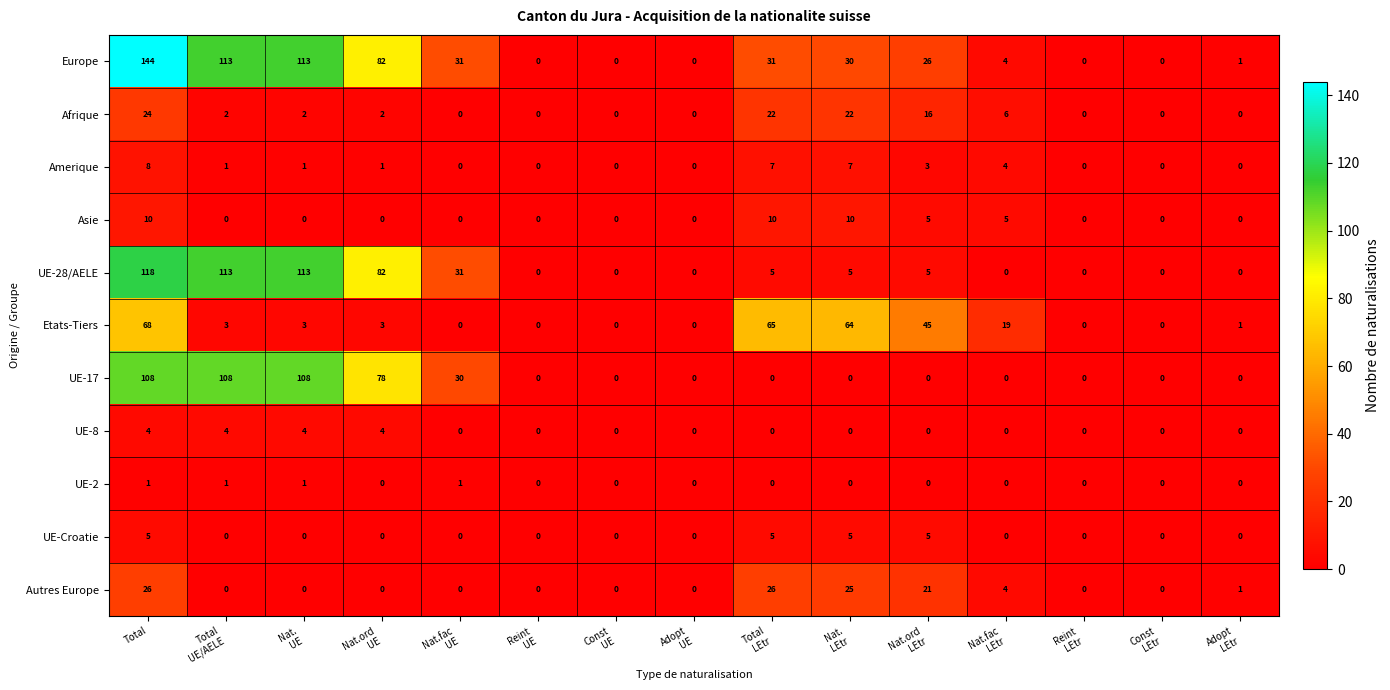

Which series has the widest spread of values?

Europe